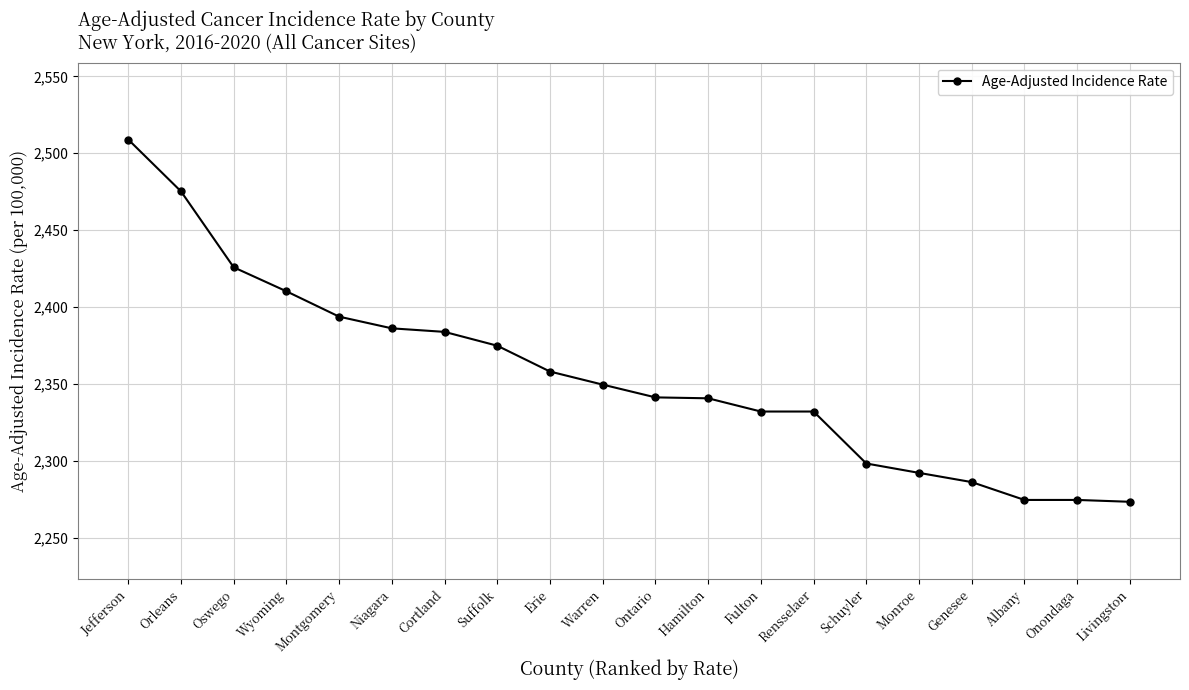

Is this an area chart (filled region under the line)?

No